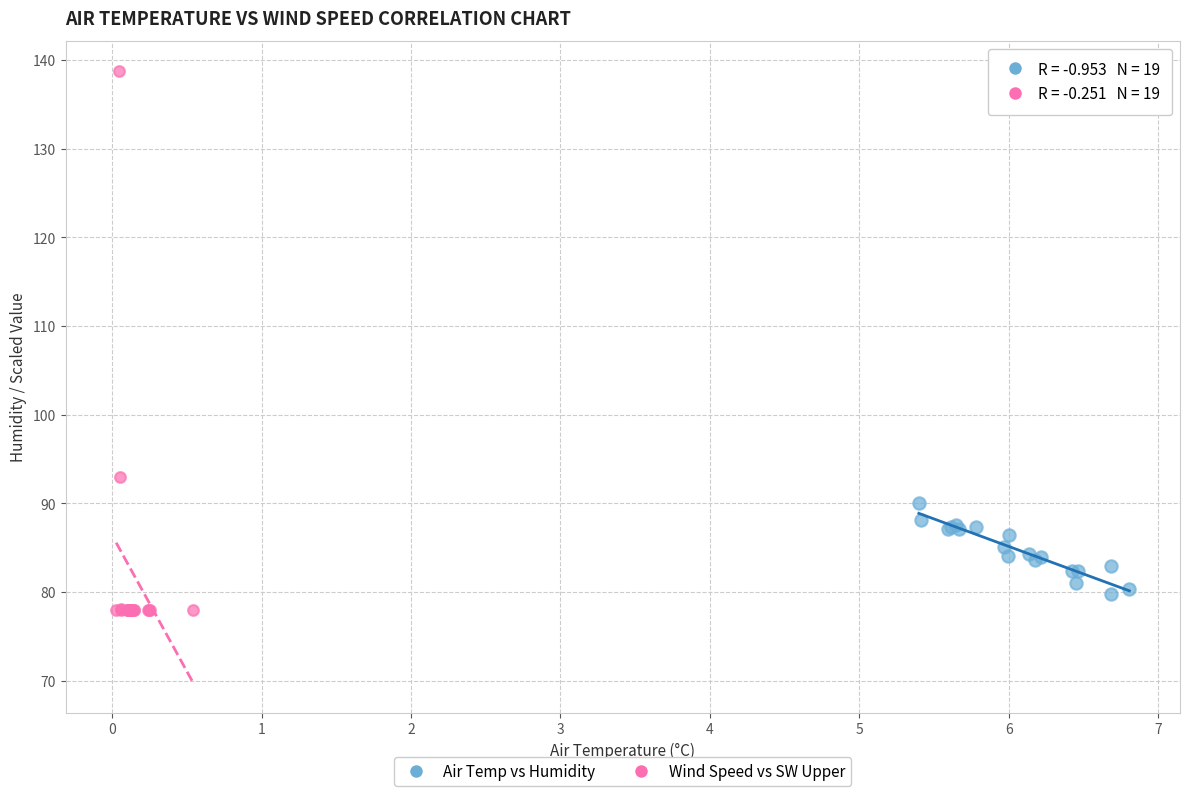

Which series has the widest spread of Y values?

Wind Speed vs SW Upper